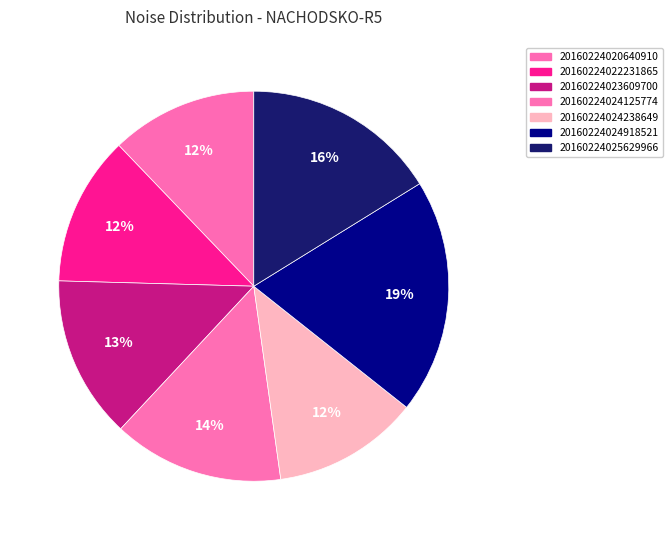

Is the sum of 20160224024125774 and 20160224025629966 greater than half?

No